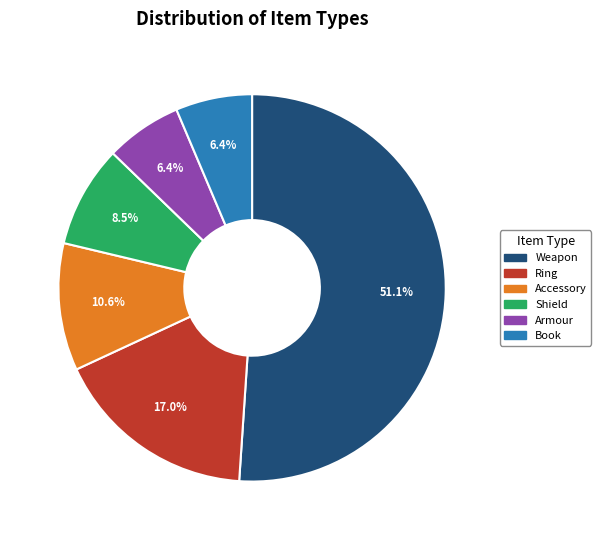

To the nearest percent, what percentage of the pie is Book?

6%